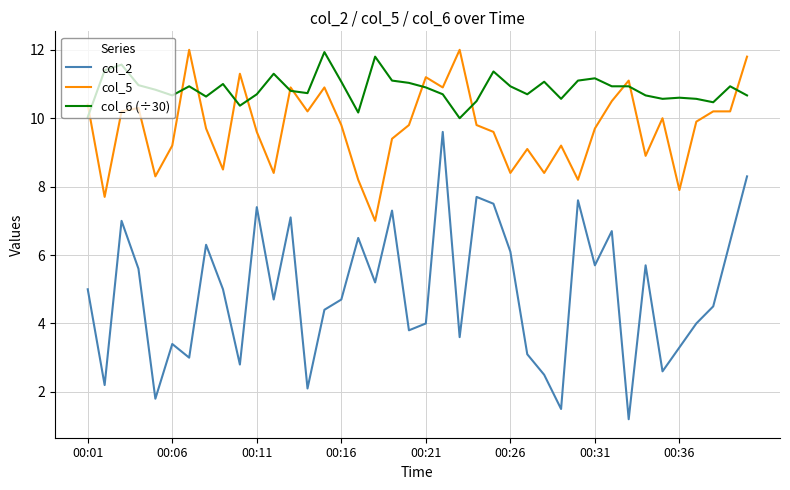

True or false: col_6 (÷30) and col_2 cross at least once.

False